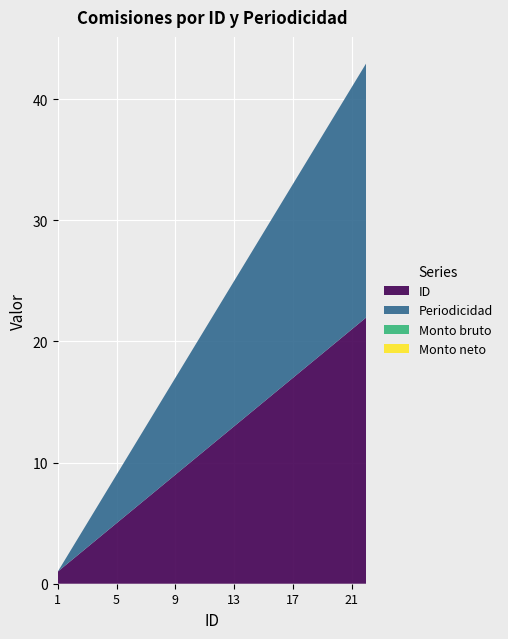

Reading left to right, extract all data points from this chart.

Monto bruto: 0	0	0	0	0	0	0	0	0	0	0	0	0	0	0	0	0	0	0	0	0	0
Monto neto: 0	0	0	0	0	0	0	0	0	0	0	0	0	0	0	0	0	0	0	0	0	0
Periodicidad: 0	1	2	3	4	5	6	7	8	9	10	11	12	13	14	15	16	17	18	19	20	21
ID: 1	2	3	4	5	6	7	8	9	10	11	12	13	14	15	16	17	18	19	20	21	22